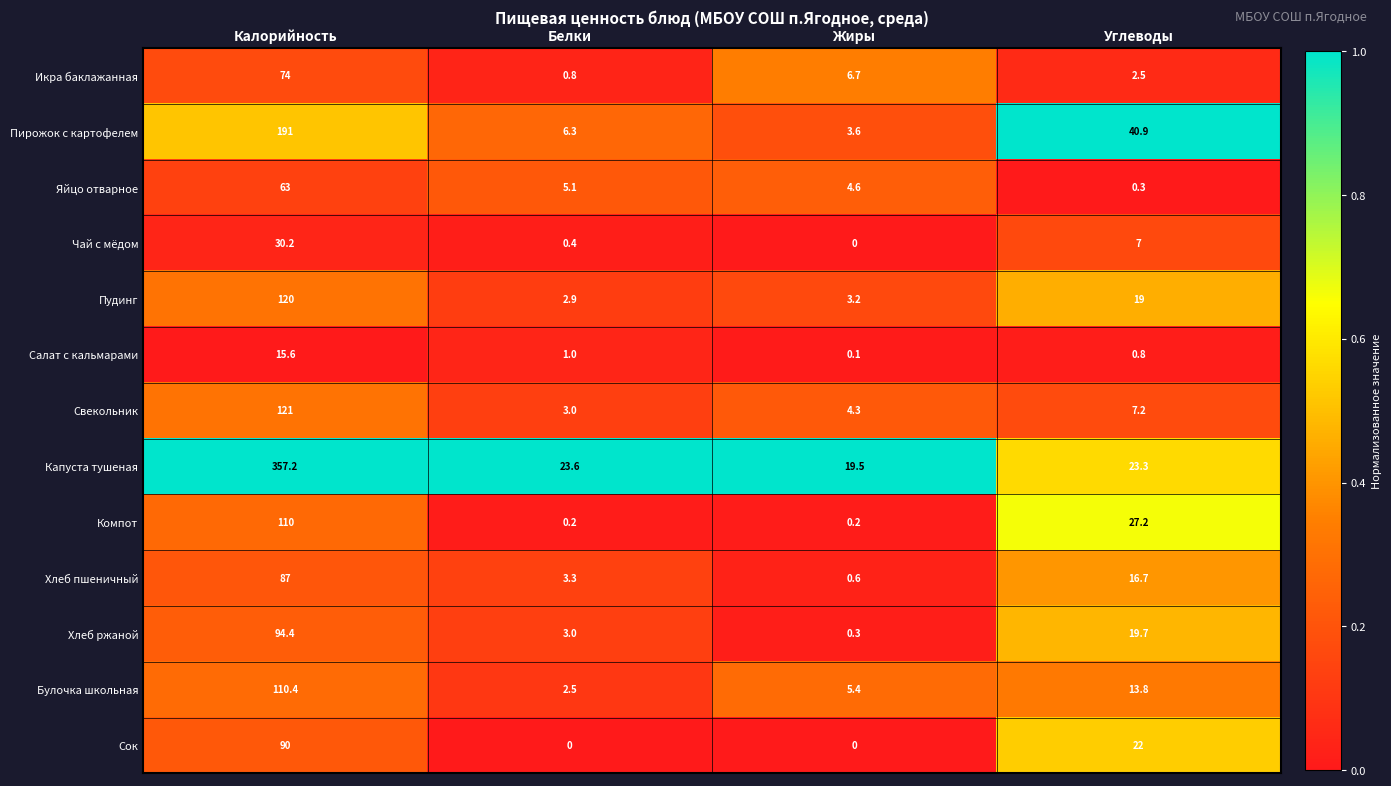

Which series has the widest spread of values?

Капуста тушеная